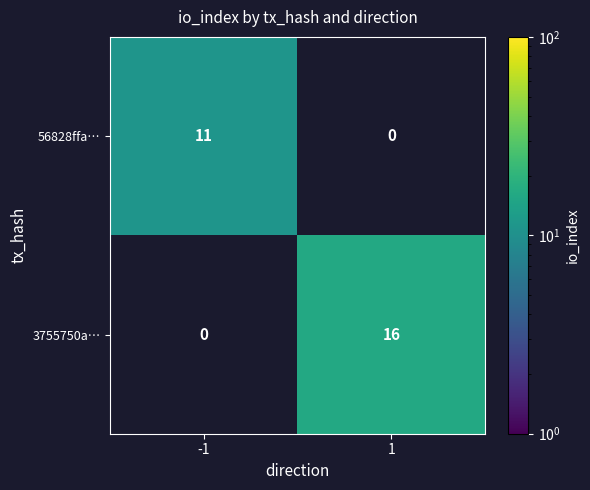

Is the value of 3755750a… at 1 greater than the value of 56828ffa… at 1?

Yes